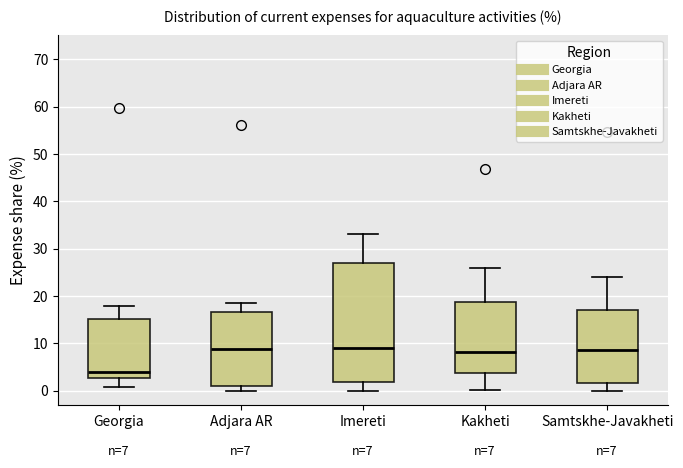

Which box is the tallest, from its lower edge to its upper edge?

Imereti